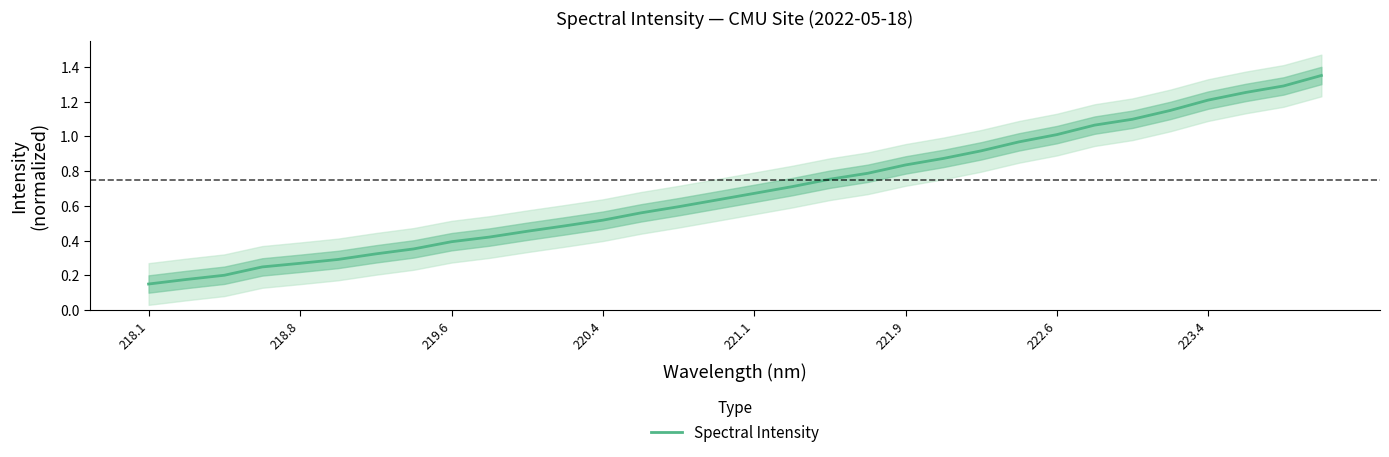

True or false: Spectral Intensity has a value of 0.1 at 218.8.

False